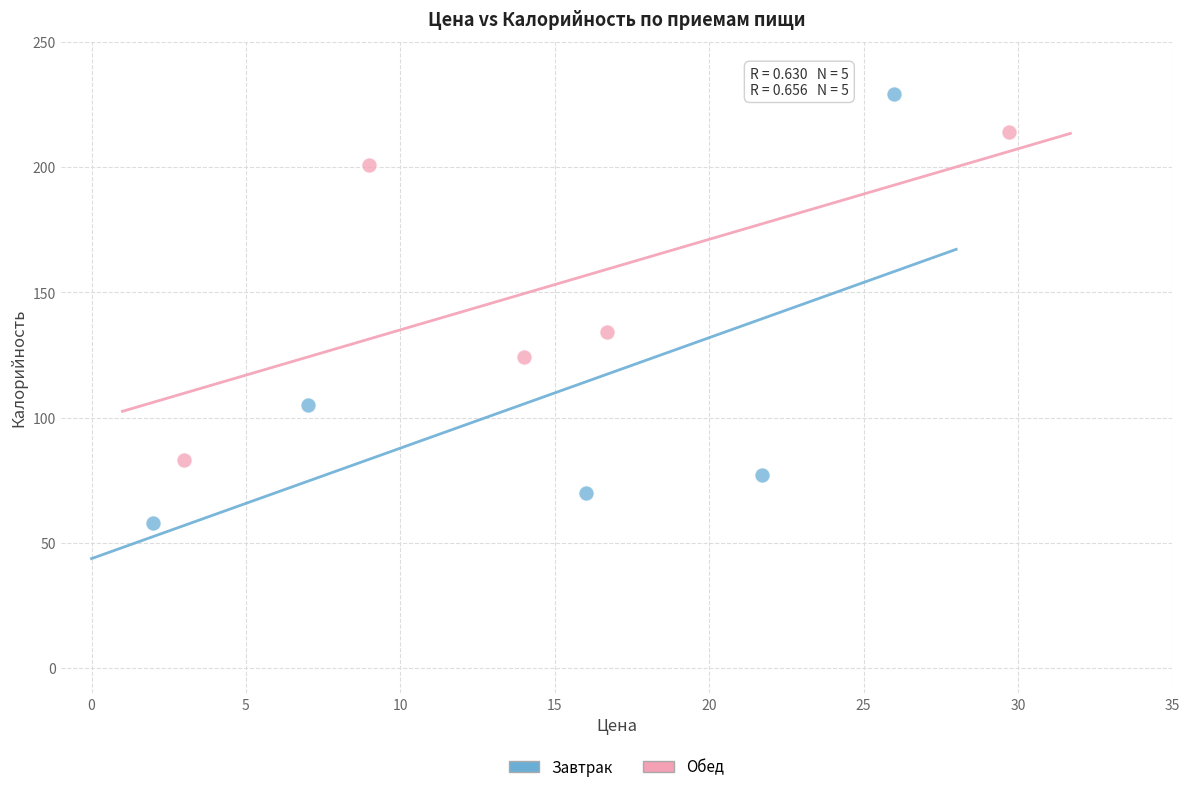

Which series has the largest Y range (max minus min)?

Завтрак